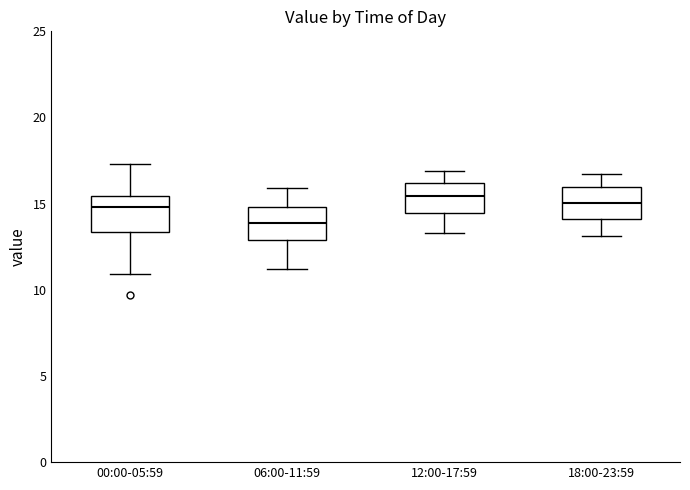

Where does the median line of the box for 00:00-05:59 sit on the y-axis? The values are not printed on the chart, so give them approximately, as read against the axis.

15.0